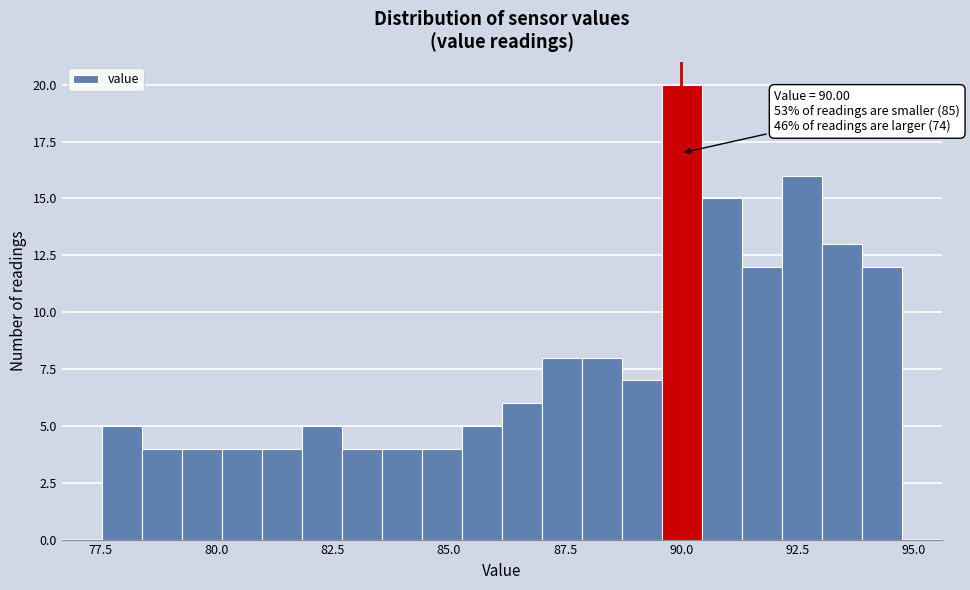

Read against the x-axis, roughly where is the centre of the tallest bar?

90.0